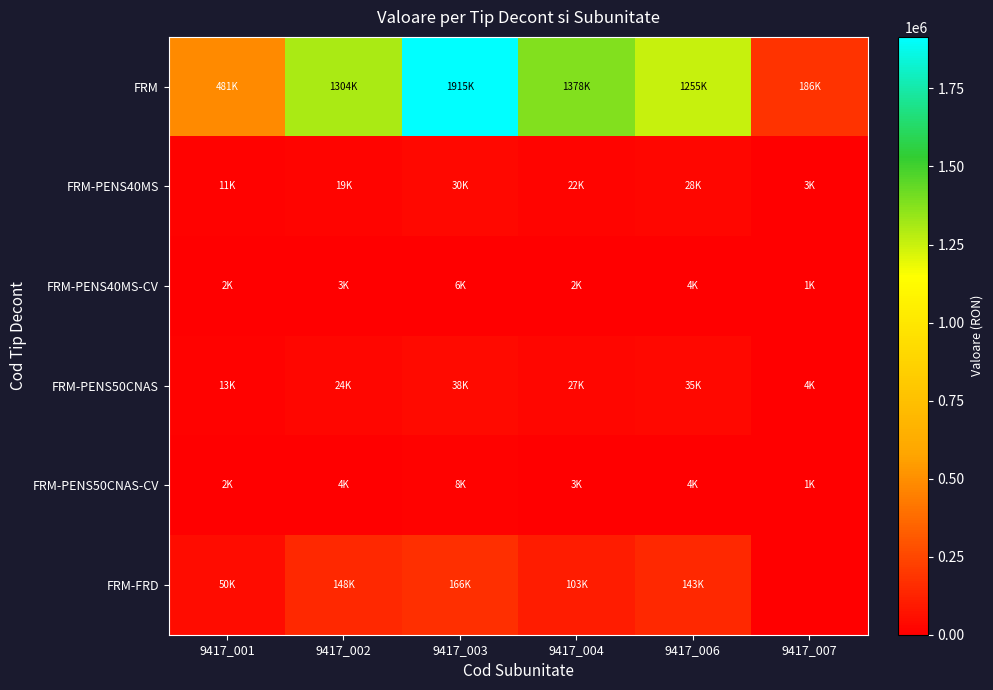

Which series has the largest total across all categories?

FRM